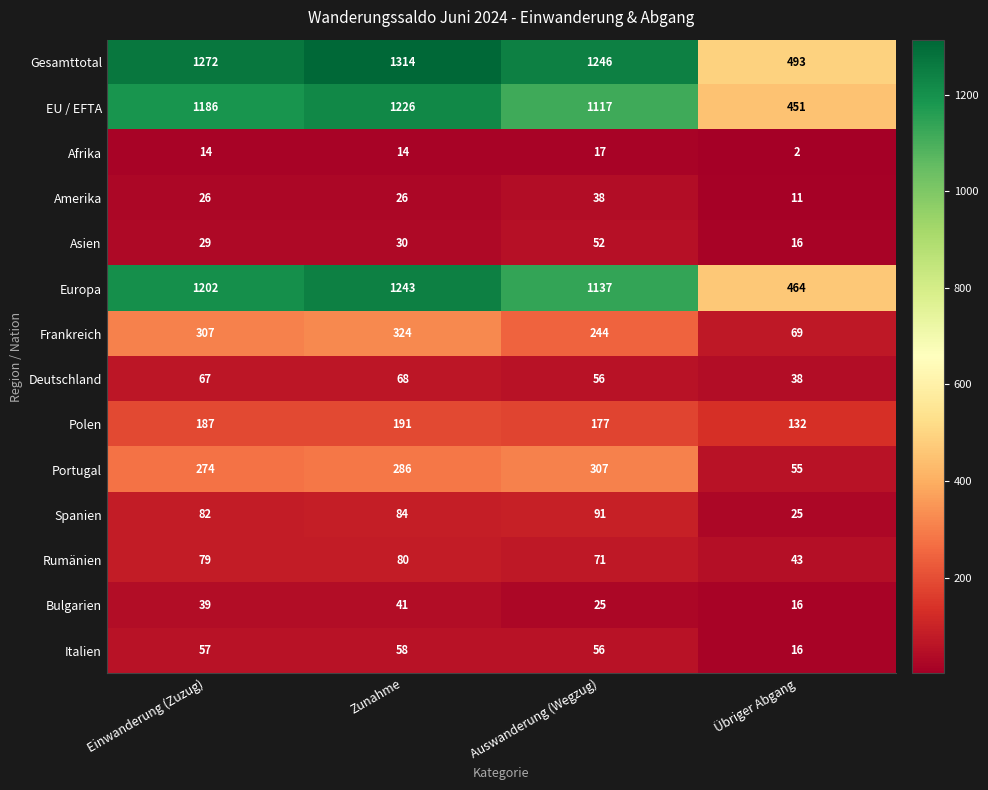

Count the number of categories in the chart.

4